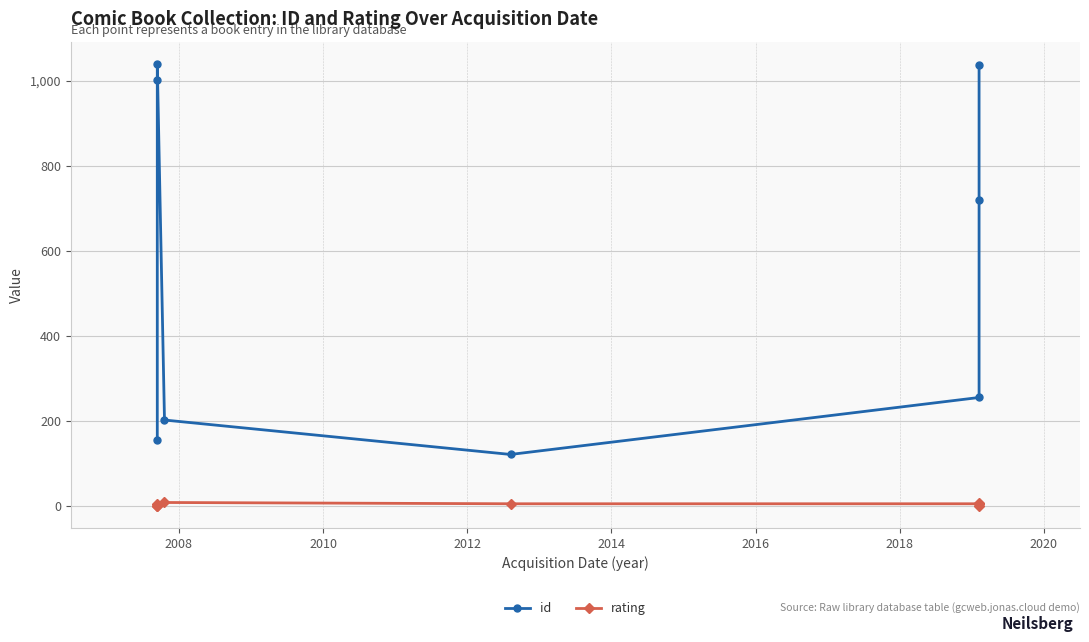

Is the value of id at 2014 greater than the value of rating at 2020?

Yes